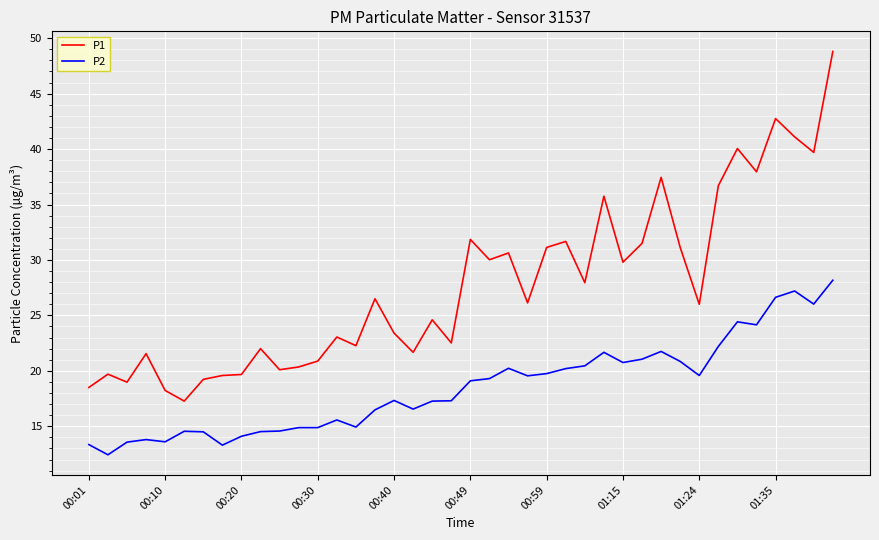

Count the number of data series in this chart.

2